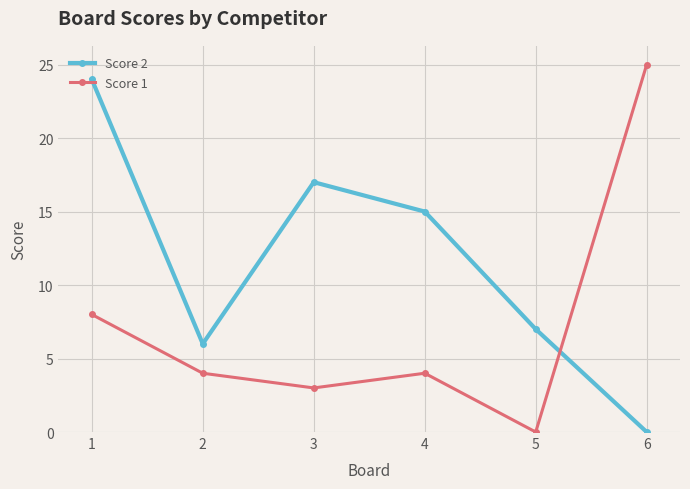

List the labels in order of Score 2 value, largest first.

1, 3, 4, 5, 2, 6